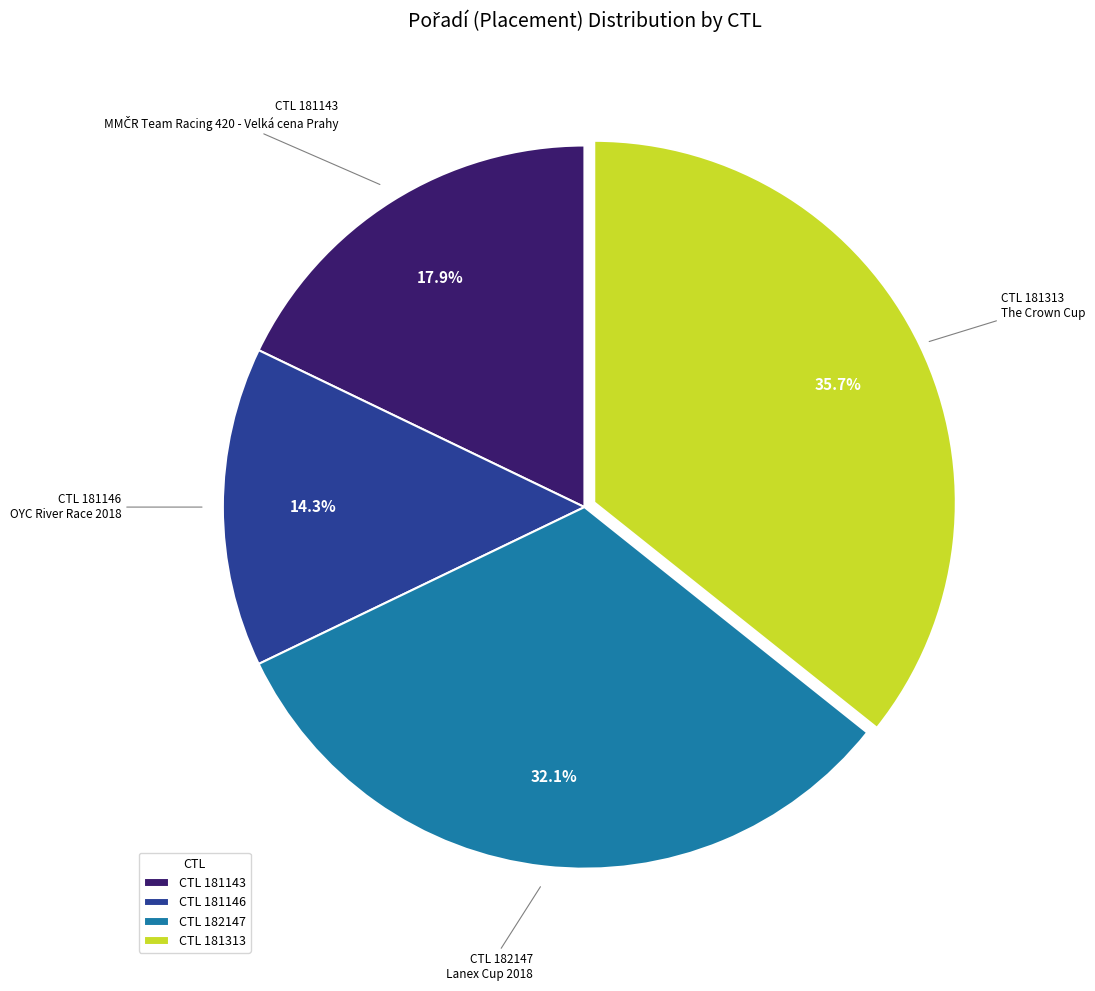

To the nearest percent, what is the difference between the largest and smallest slice percentages?

21%